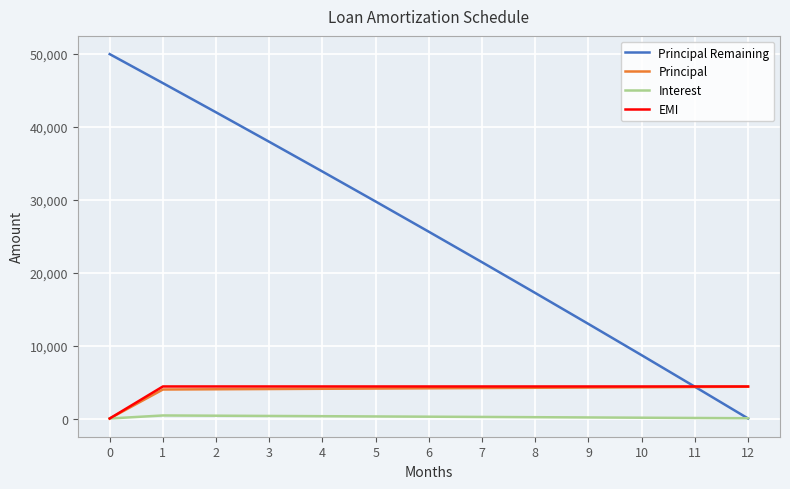

Between 0 and 7, which series saw the biggest shift?

Principal Remaining